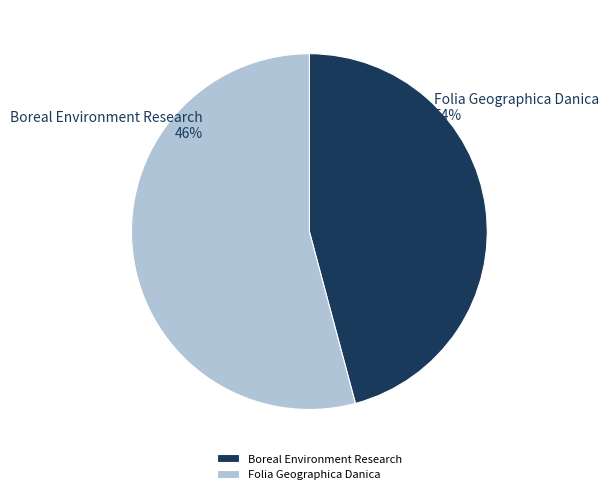

What is the largest slice in the pie chart?

Folia Geographica Danica